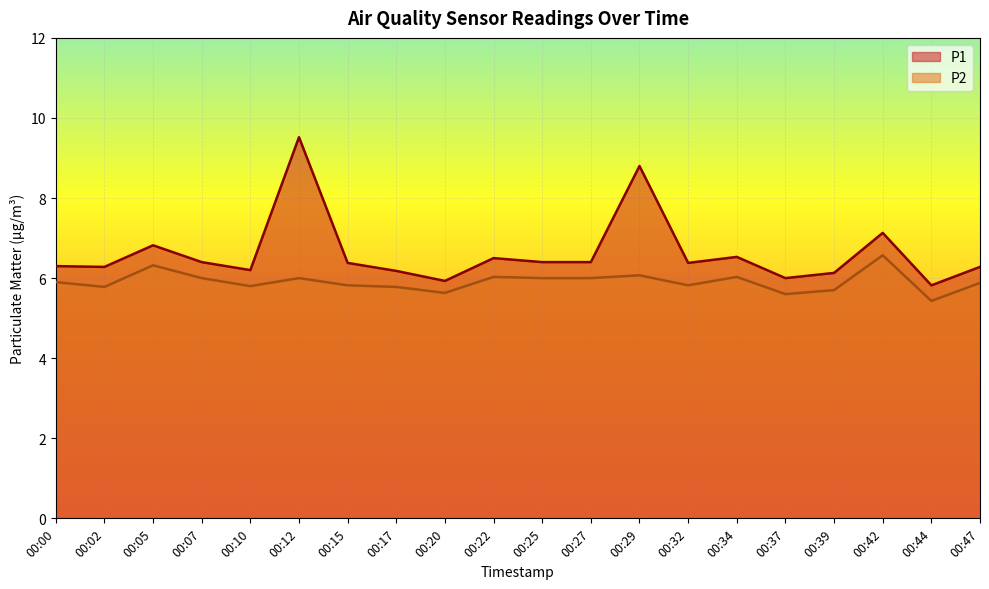

What is the difference between the P1 values at 00:27 and 00:02?

0.1